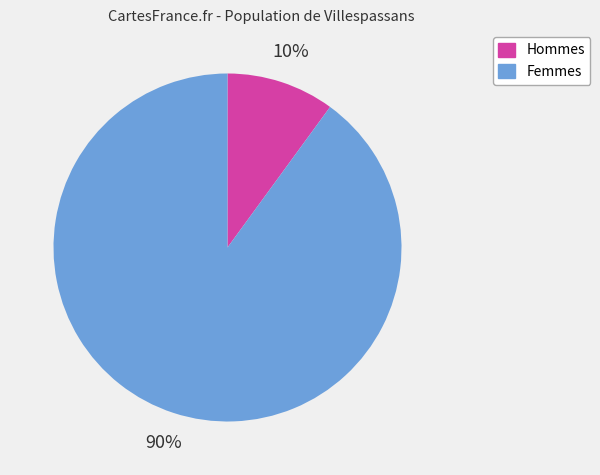

Does any single category account for the majority?

Yes